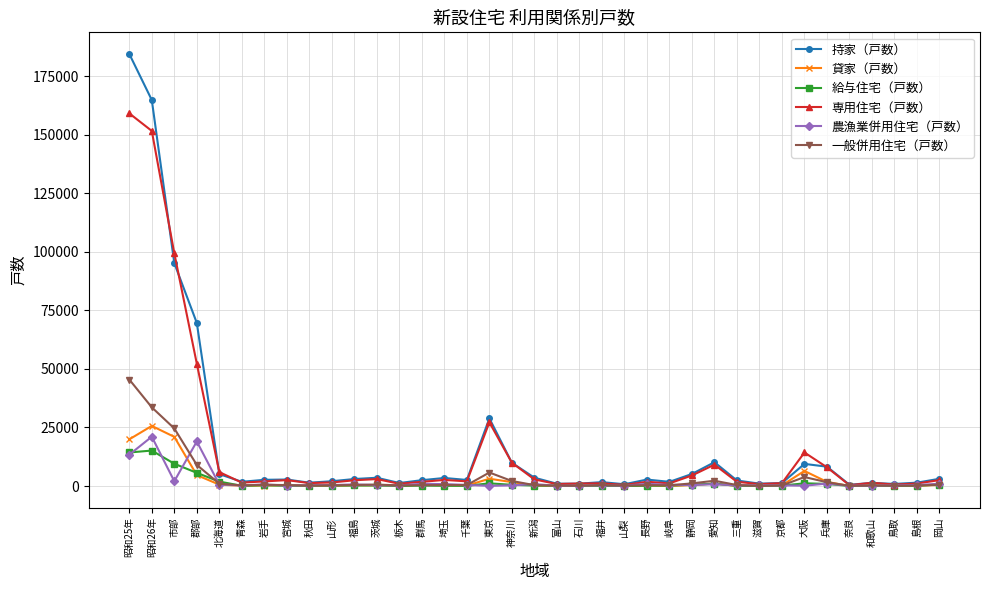

Which series has the largest range (max minus min)?

持家（戸数）